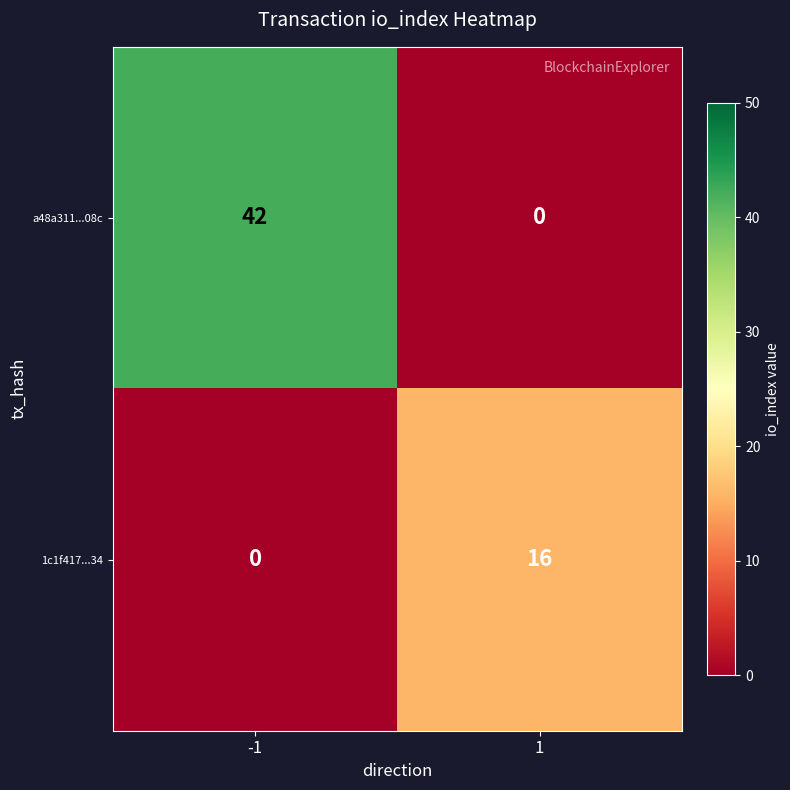

The 1c1f417...34 series shows 0 at -1. True or false?

True